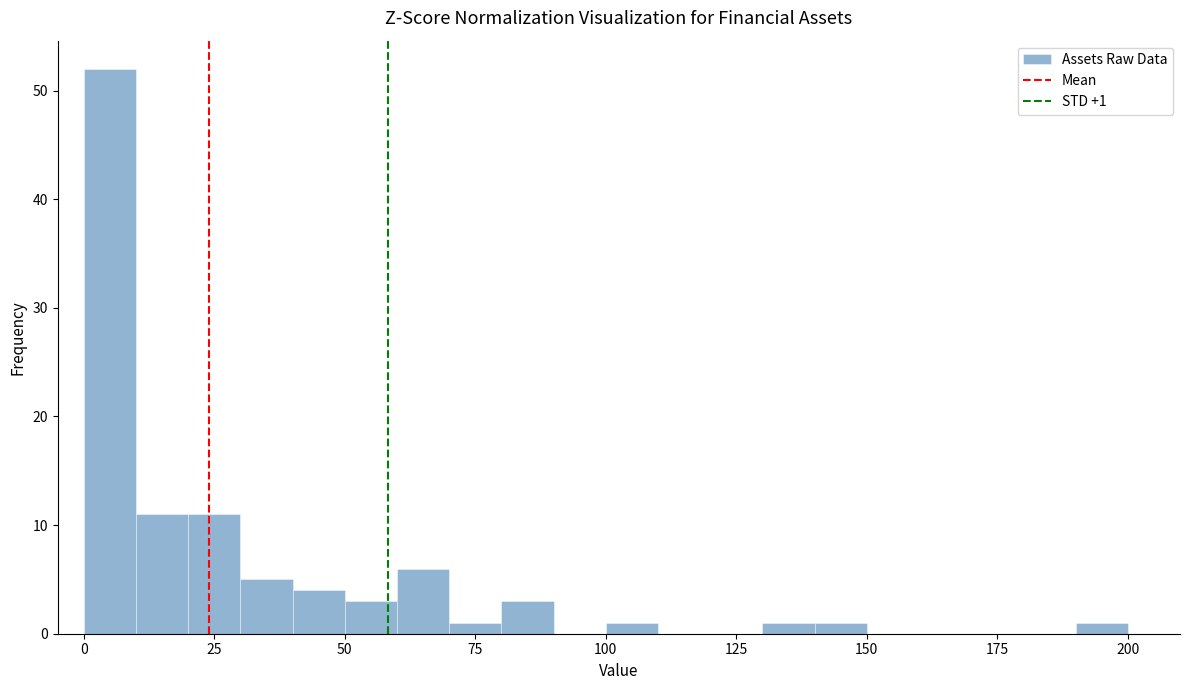

Around what value on the x-axis is the tallest bar? Give the approximate position of its centre, as read against the axis.

5